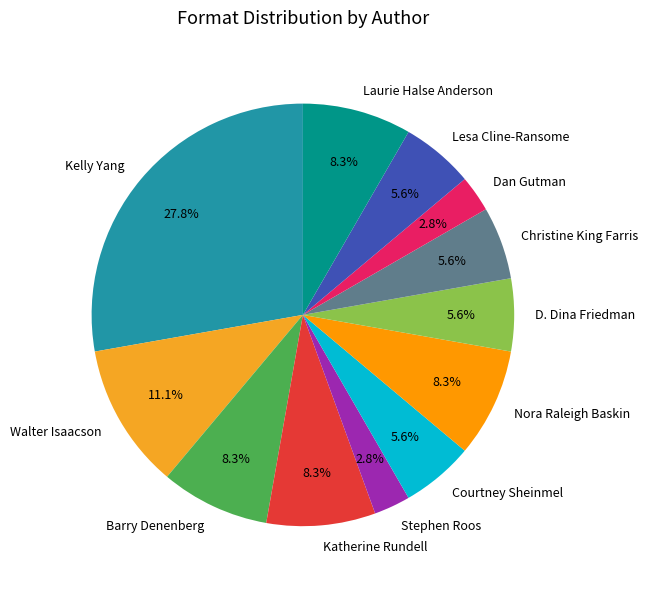

To the nearest percent, what percentage of the pie is Stephen Roos?

3%